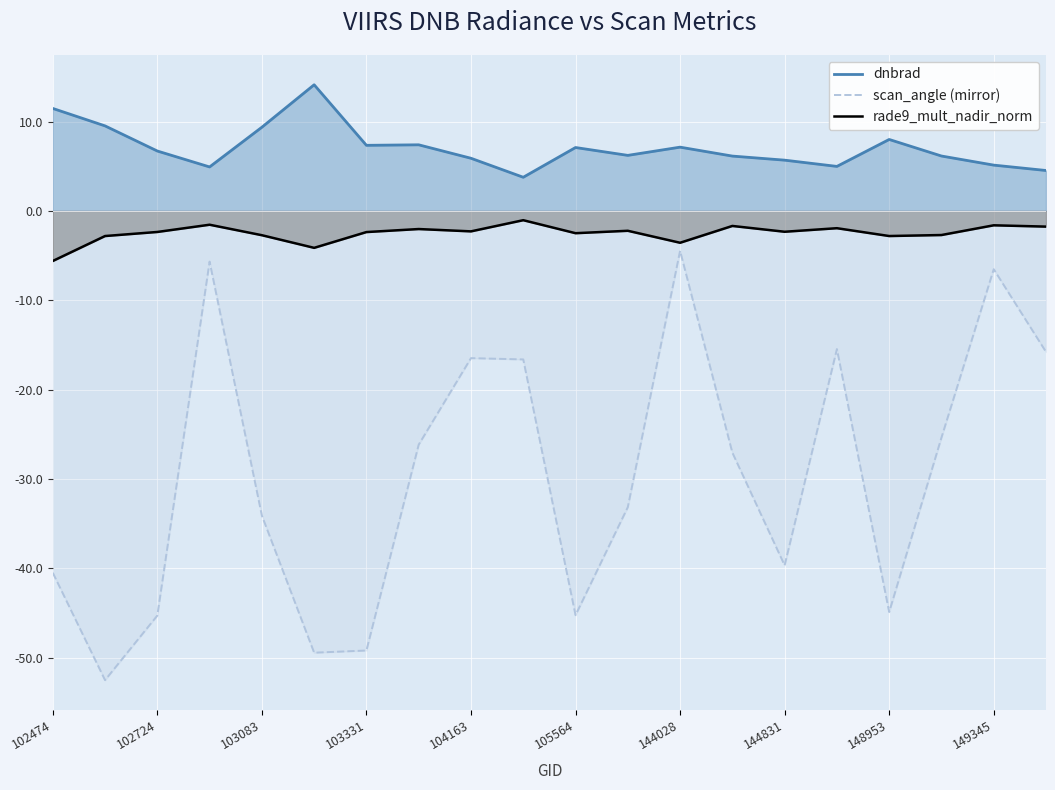

Rank the series by their maximum value, from highest to lowest.

dnbrad, rade9_mult_nadir_norm, scan_angle (mirror)